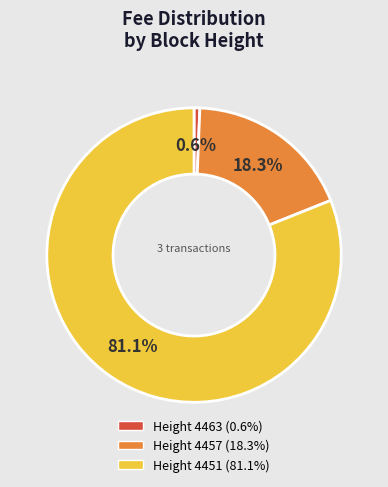

To the nearest percent, what is the difference between the largest and smallest slice percentages?

80%